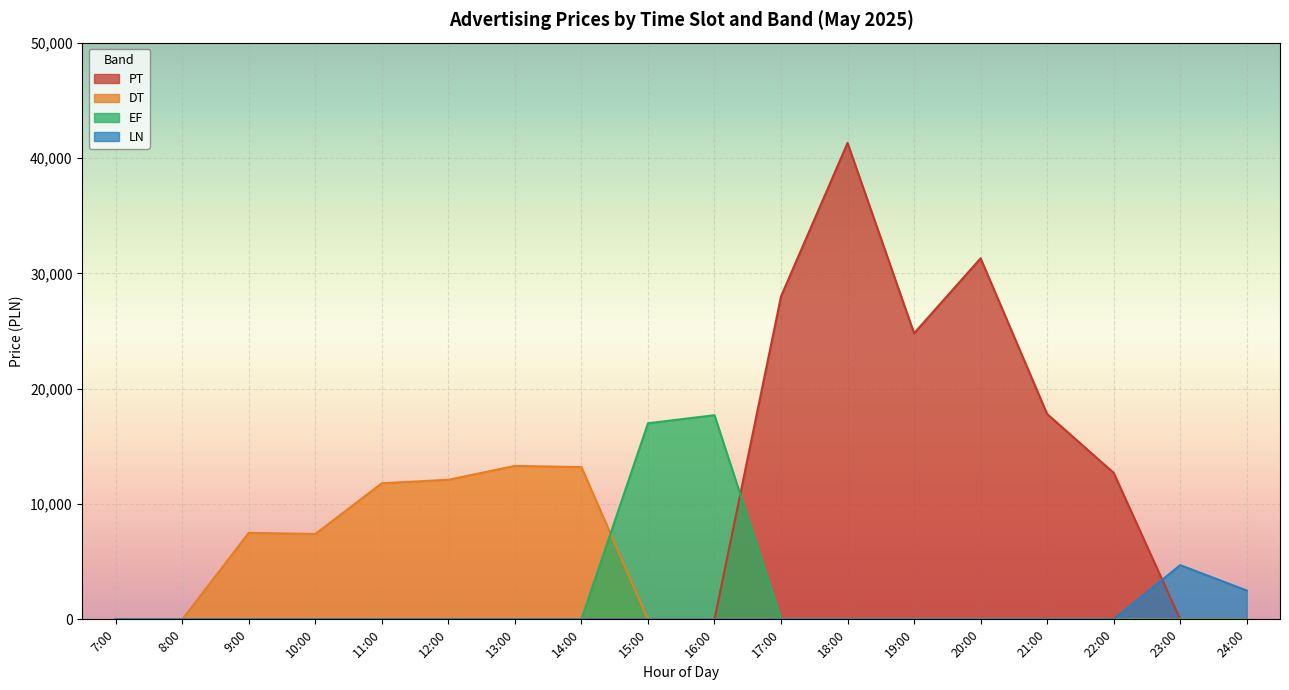

List the series in order of their overall mean, lowest first.

LN, EF, DT, PT